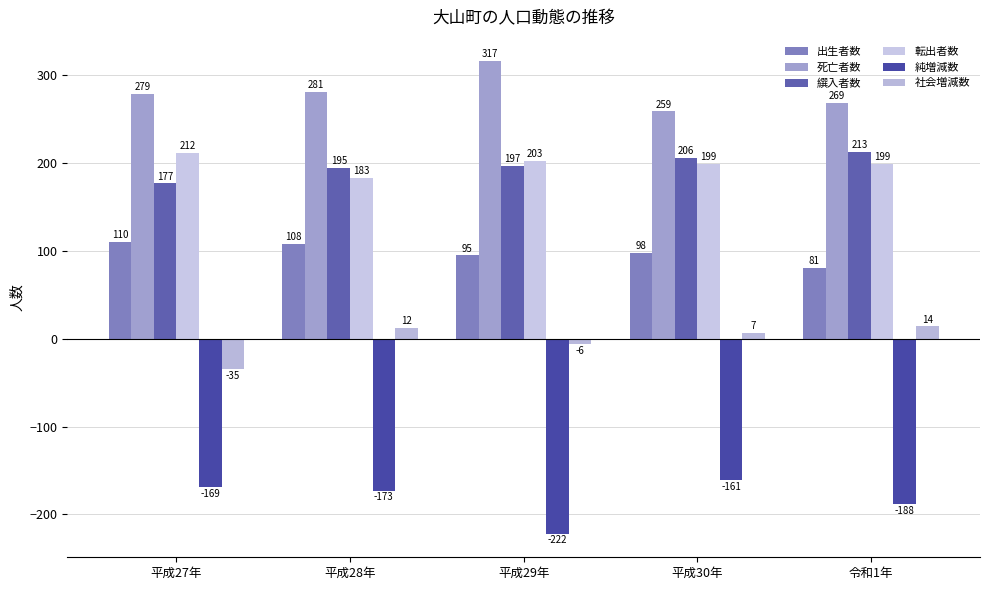

Reading left to right, transcribe all the data shown in this chart.

出生者数: 平成27年=110	平成28年=108	平成29年=95	平成30年=98	令和1年=81
死亡者数: 平成27年=279	平成28年=281	平成29年=317	平成30年=259	令和1年=269
繏入者数: 平成27年=177	平成28年=195	平成29年=197	平成30年=206	令和1年=213
転出者数: 平成27年=212	平成28年=183	平成29年=203	平成30年=199	令和1年=199
純増減数: 平成27年=-169	平成28年=-173	平成29年=-222	平成30年=-161	令和1年=-188
社会増減数: 平成27年=-35	平成28年=12	平成29年=-6	平成30年=7	令和1年=14